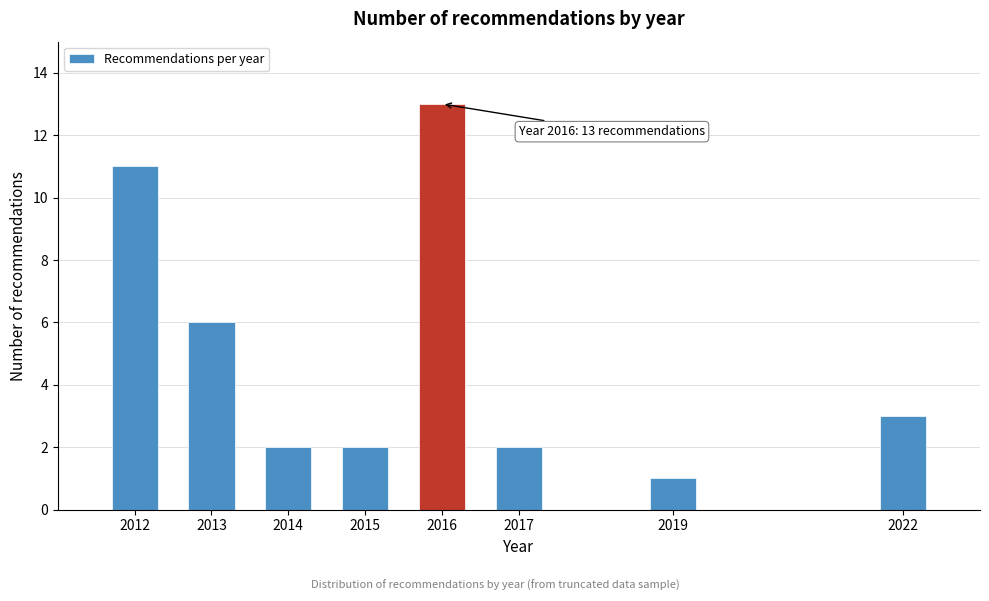

Reading right to left, list all the values displayed in this chart.

3	1	2	13	2	2	6	11